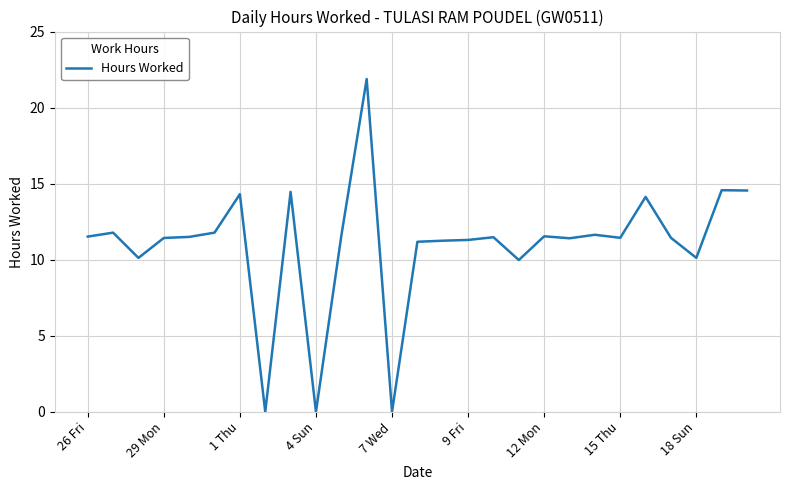

What is the difference between the maximum and minimum values?

21.9